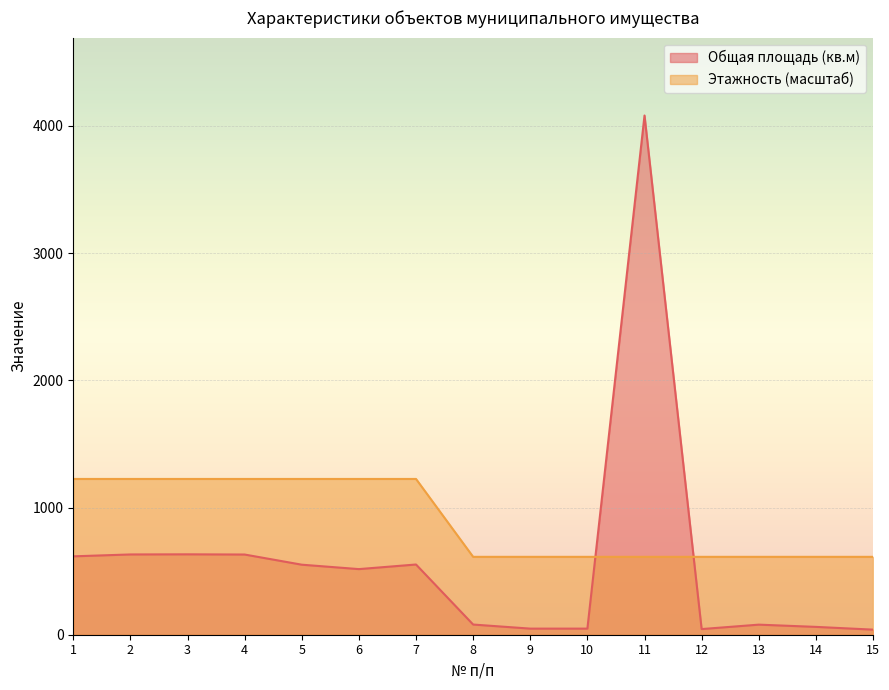

True or false: Общая площадь (кв.м) and Этажность intersect in this chart.

True